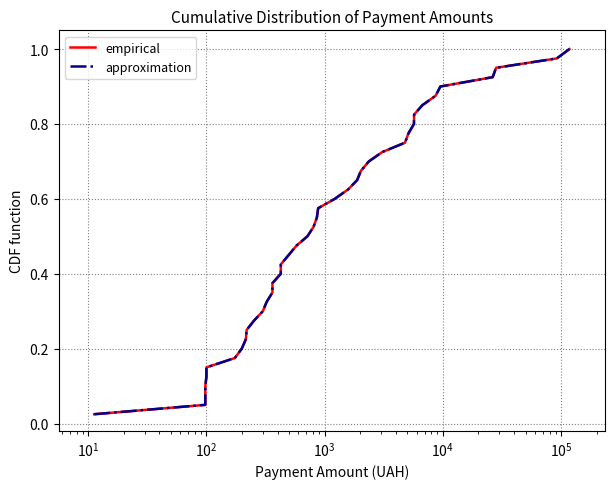

What are all the series names shown in the legend?

empirical, approximation